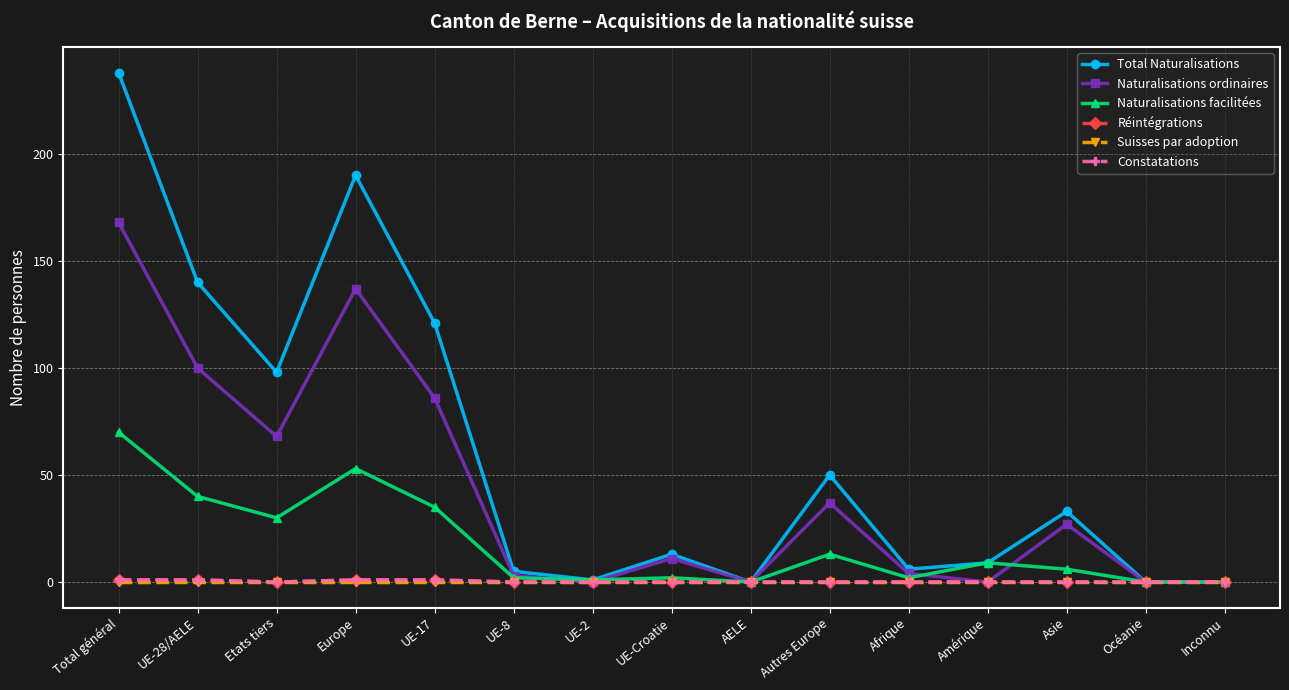

Reading left to right, extract all data points from this chart.

Total Naturalisations: Total général=238	UE-28/AELE=140	Etats tiers=98	Europe=190	UE-17=121	UE-8=5	UE-2=1	UE-Croatie=13	AELE=0	Autres Europe=50	Afrique=6	Amérique=9	Asie=33	Océanie=0	Inconnu=0
Naturalisations ordinaires: Total général=168	UE-28/AELE=100	Etats tiers=68	Europe=137	UE-17=86	UE-8=3	UE-2=0	UE-Croatie=11	AELE=0	Autres Europe=37	Afrique=4	Amérique=0	Asie=27	Océanie=0	Inconnu=0
Naturalisations facilitées: Total général=70	UE-28/AELE=40	Etats tiers=30	Europe=53	UE-17=35	UE-8=2	UE-2=1	UE-Croatie=2	AELE=0	Autres Europe=13	Afrique=2	Amérique=9	Asie=6	Océanie=0	Inconnu=0
Réintégrations: Total général=1	UE-28/AELE=1	Etats tiers=0	Europe=1	UE-17=1	UE-8=0	UE-2=0	UE-Croatie=0	AELE=0	Autres Europe=0	Afrique=0	Amérique=0	Asie=0	Océanie=0	Inconnu=0
Suisses par adoption: Total général=0	UE-28/AELE=0	Etats tiers=0	Europe=0	UE-17=0	UE-8=0	UE-2=0	UE-Croatie=0	AELE=0	Autres Europe=0	Afrique=0	Amérique=0	Asie=0	Océanie=0	Inconnu=0
Constatations: Total général=1	UE-28/AELE=1	Etats tiers=0	Europe=1	UE-17=1	UE-8=0	UE-2=0	UE-Croatie=0	AELE=0	Autres Europe=0	Afrique=0	Amérique=0	Asie=0	Océanie=0	Inconnu=0